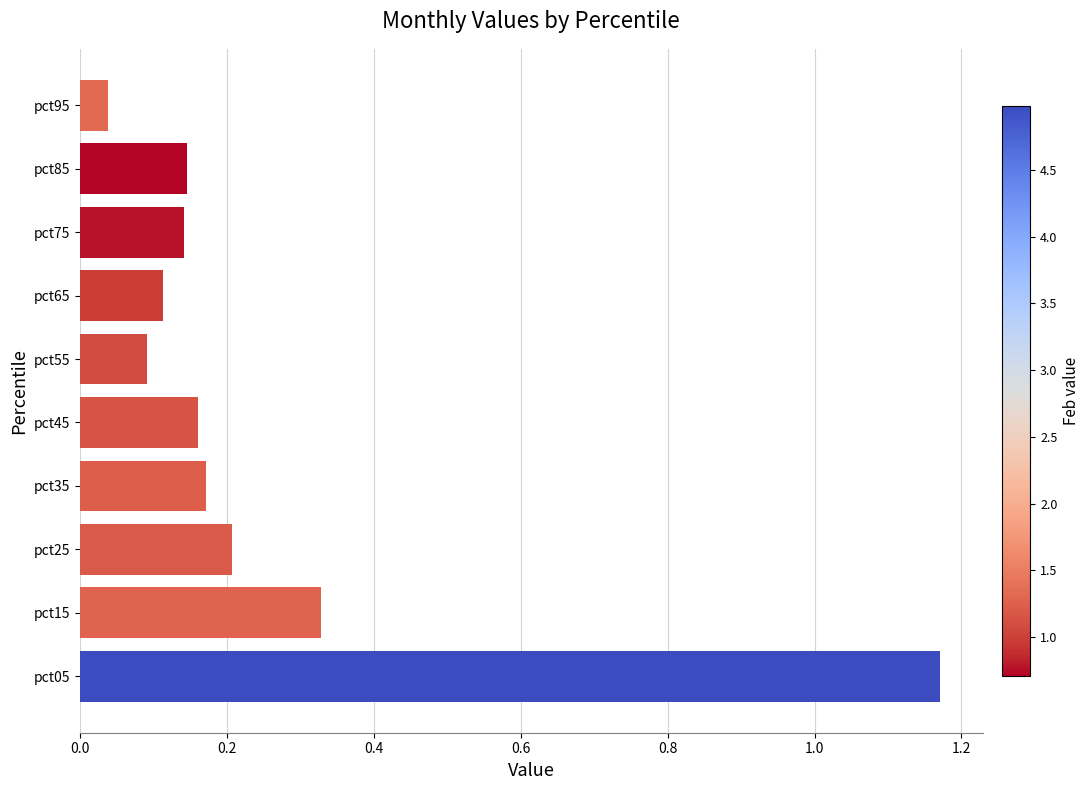

What is the change in value from pct05 to pct55?

-1.1